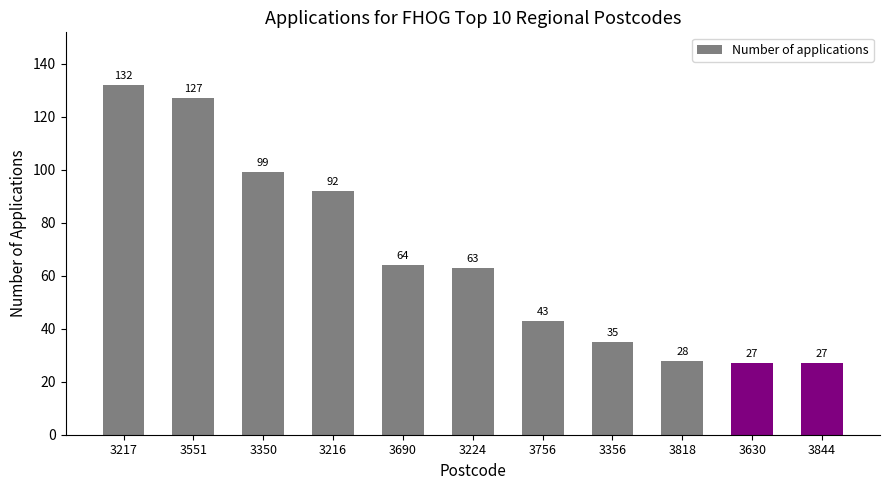

Approximately how many times larger is the value at 3217 compared to 3844?

4.9